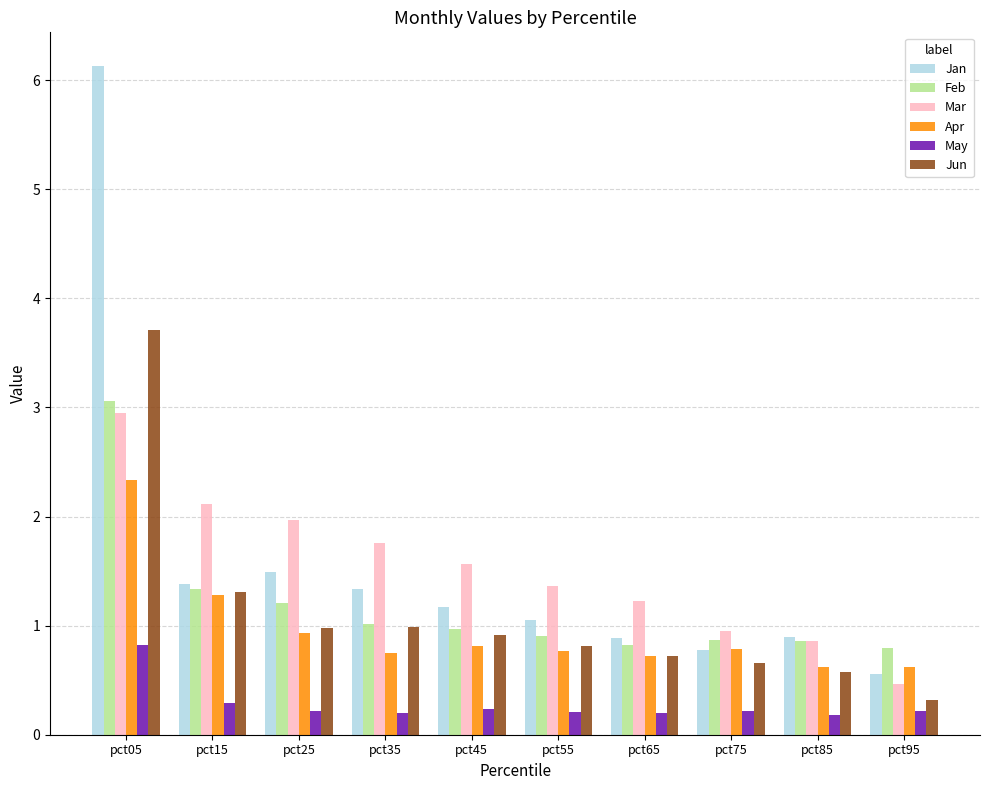

The Jun series shows 1.4 at pct55. True or false?

False